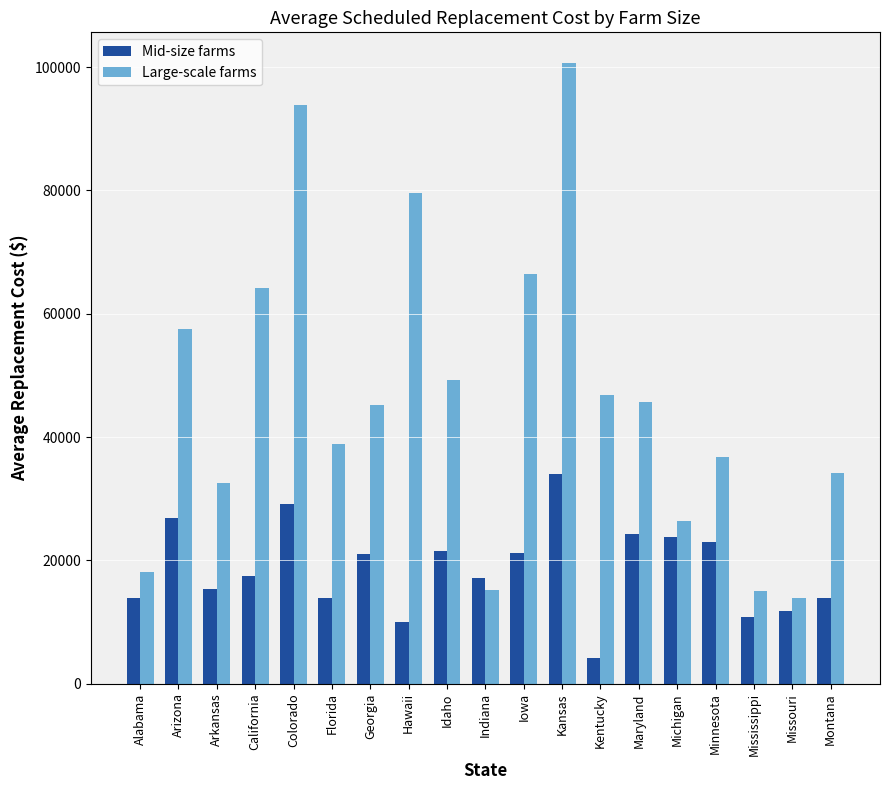

What is the greatest value displayed?

100619.7